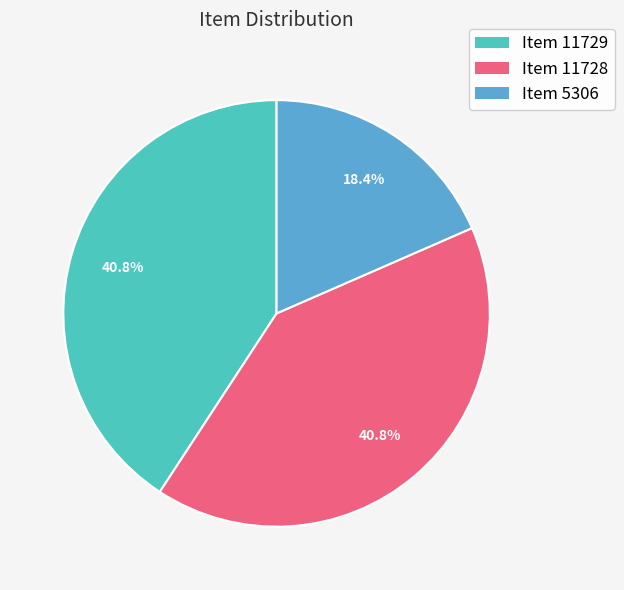

Approximately how many times larger is the value at Item 5306 compared to Item 11728?

0.5